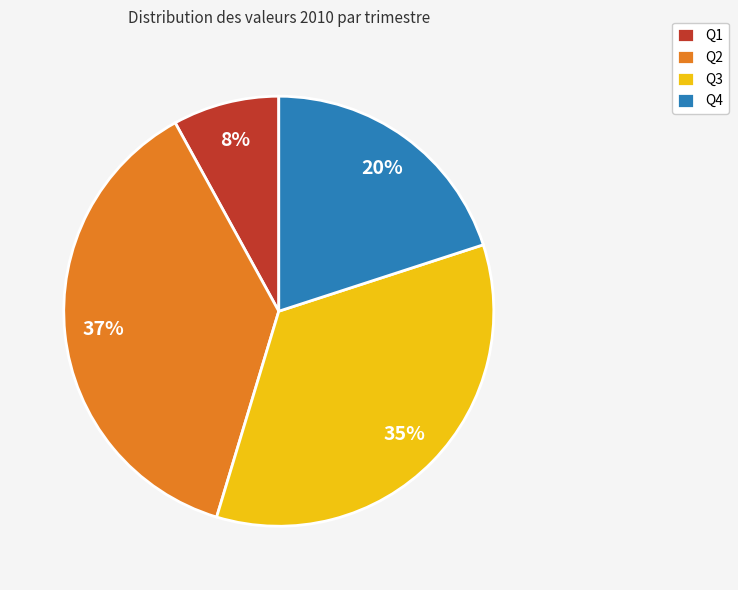

Which slice is the largest?

Q2